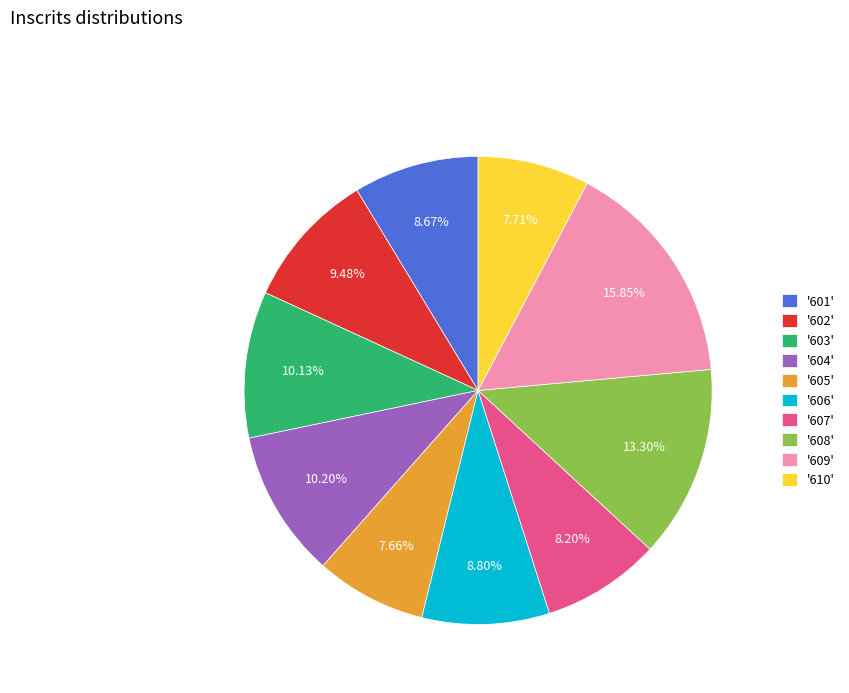

What is the ratio of the value at '608' to the value at '603'?

1.3